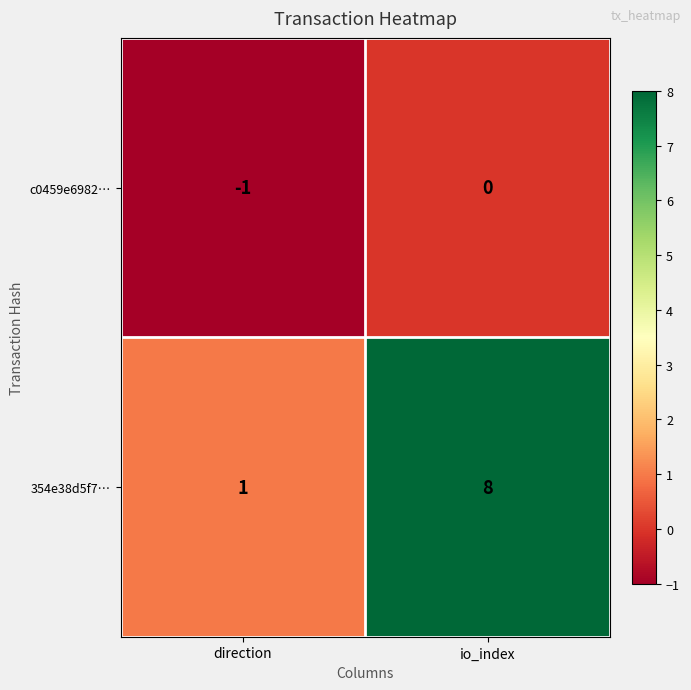

Reading left to right, what are all the values shown in this chart?

c0459e6982…: direction=-1	io_index=0
354e38d5f7…: direction=1	io_index=8